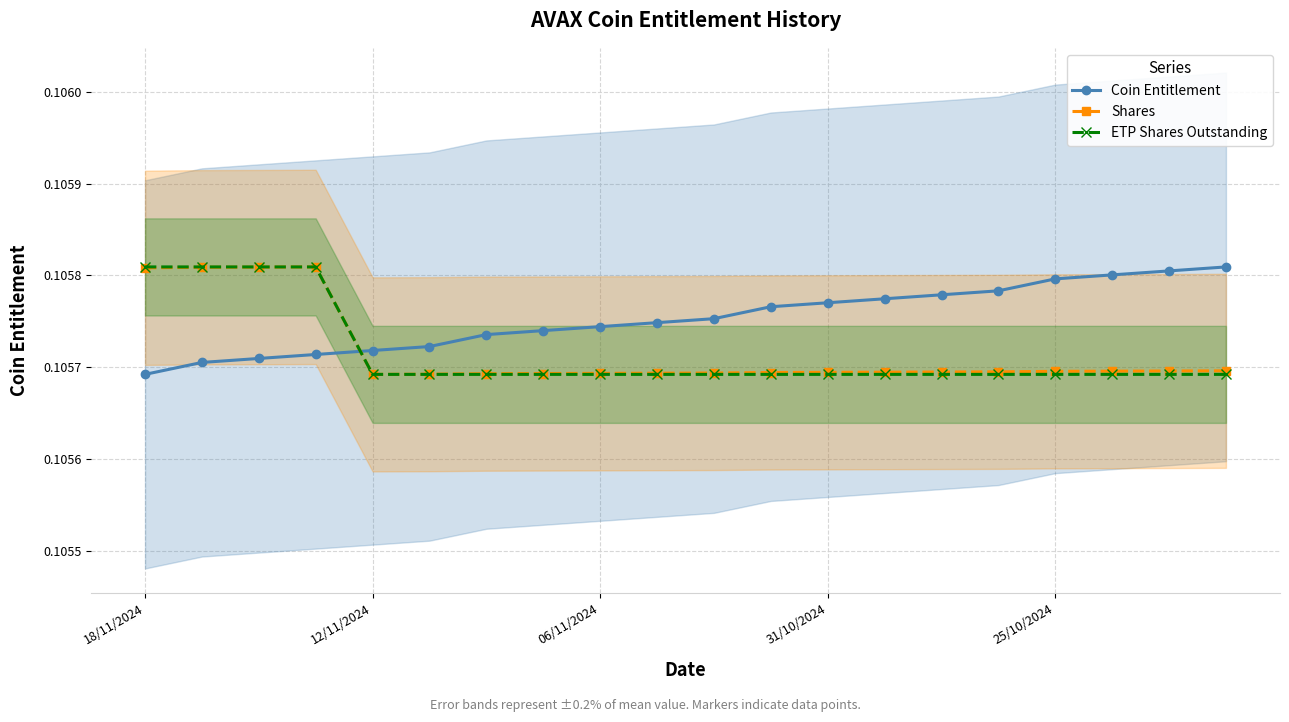

Count the Shares values in the range 0 to 1.

20